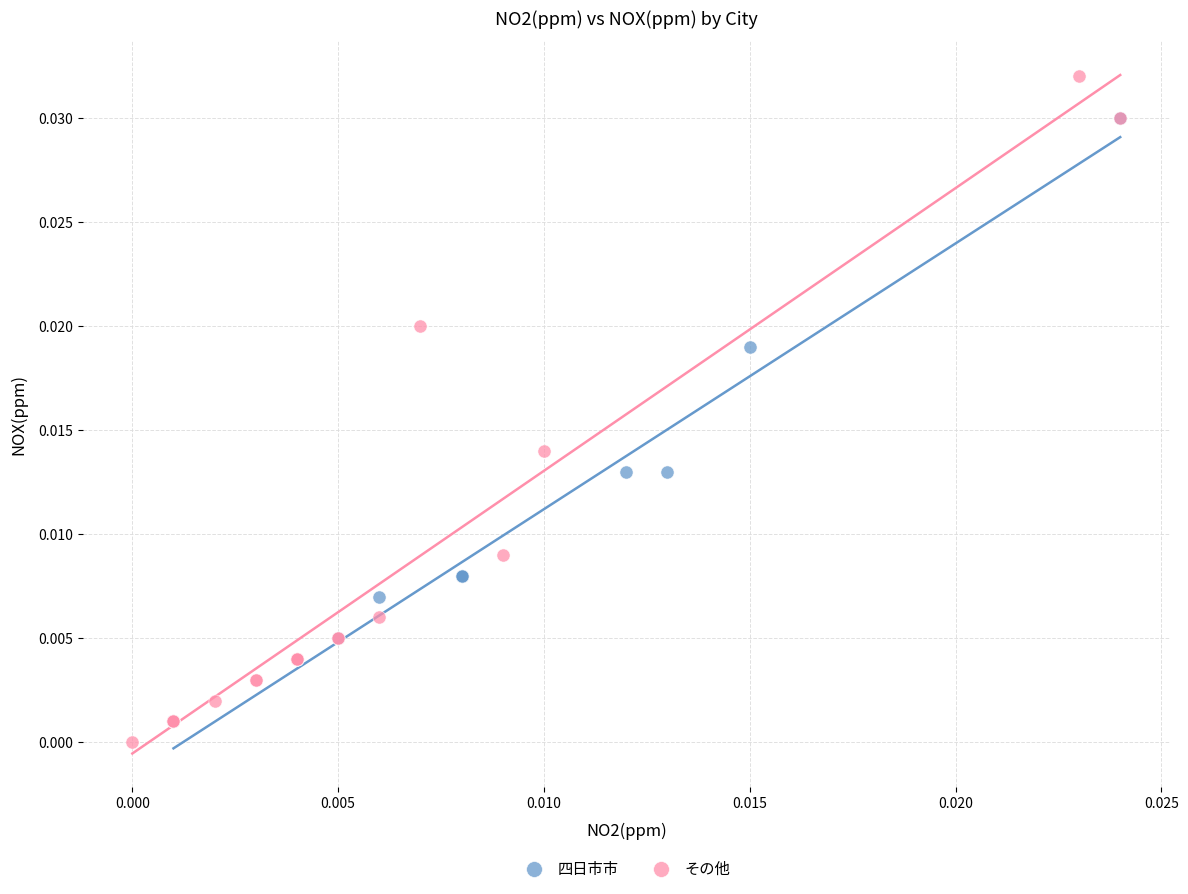

Which series has the largest Y range (max minus min)?

その他